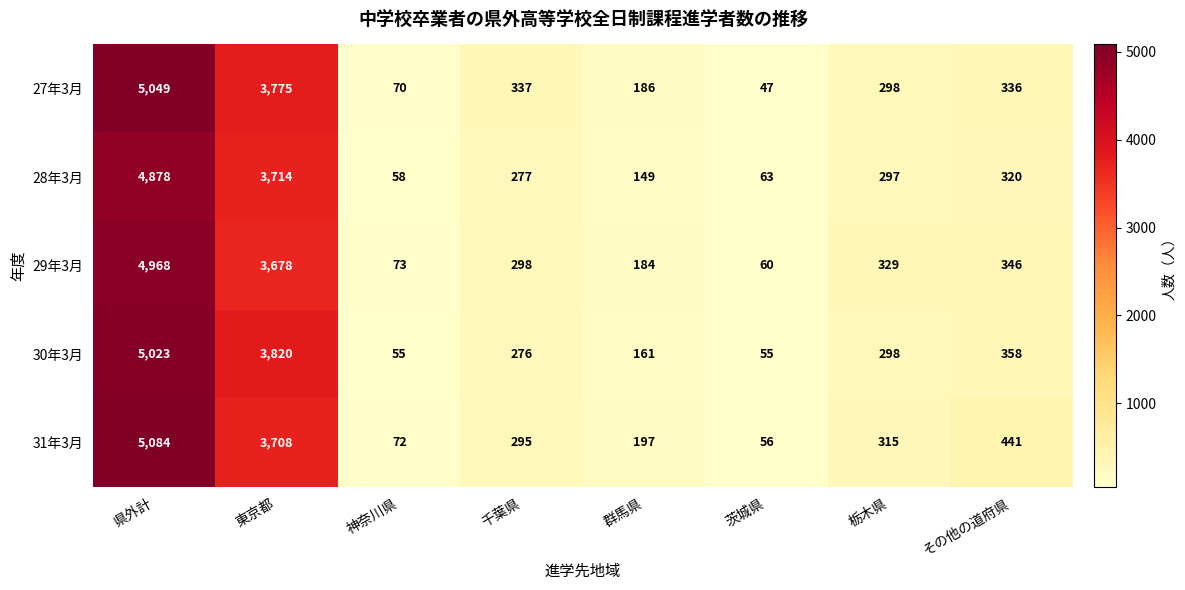

The value of 28年3月 at 県外計 is 2670. True or false?

False